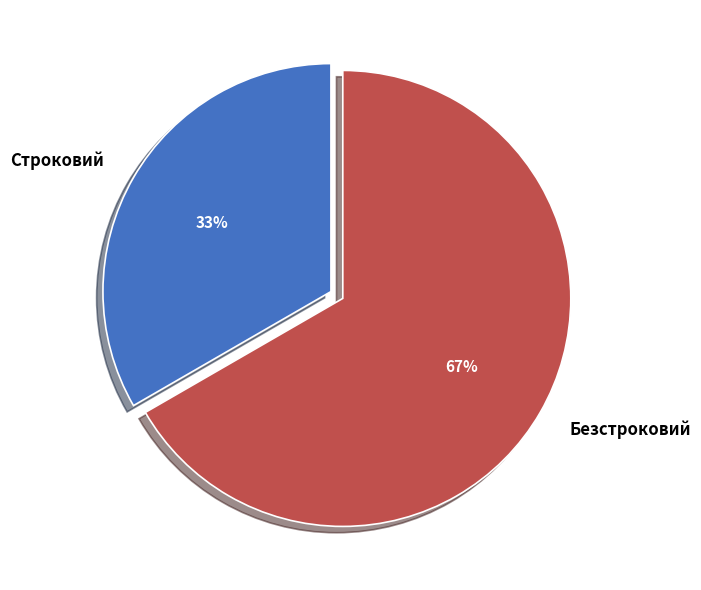

Which category has the biggest portion of the pie?

Безстроковий